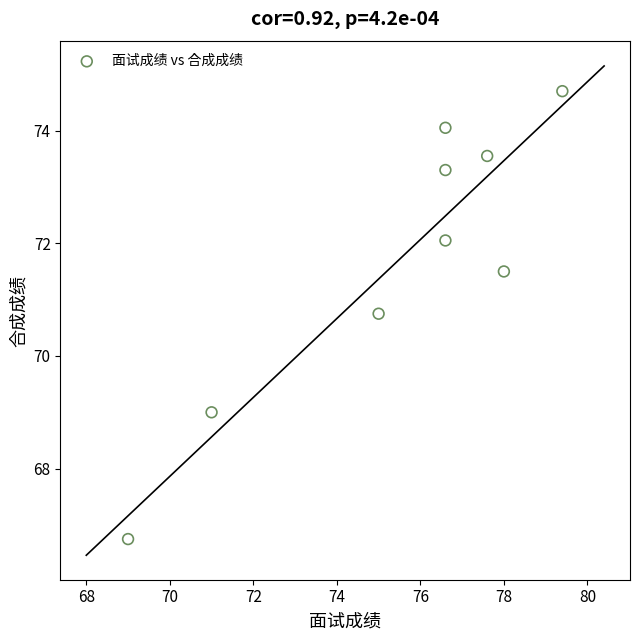

What Y value in the scatter plot is closest to 70?

70.8